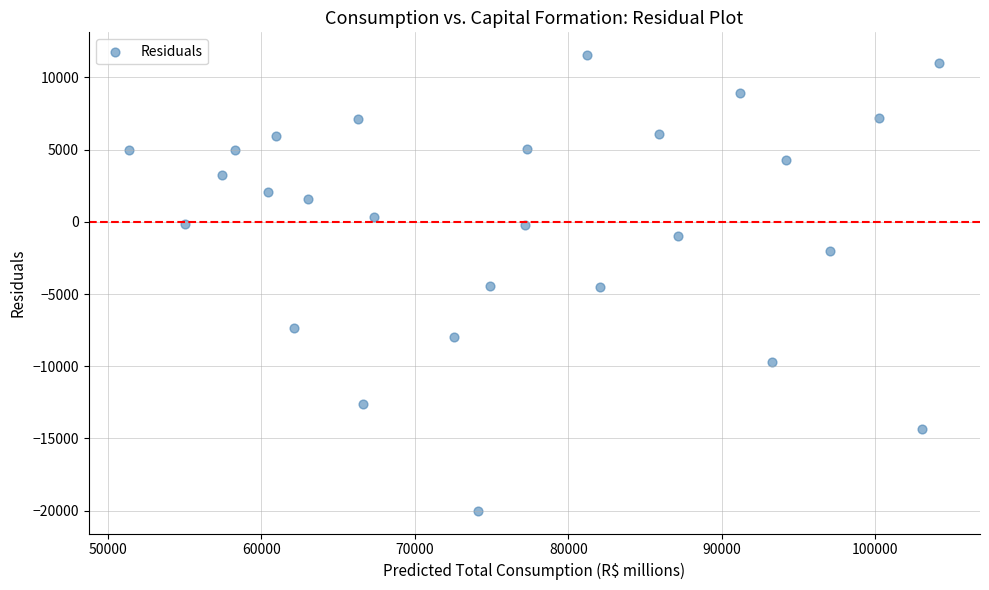

What is the range of X values (max minus min)?

52771.1